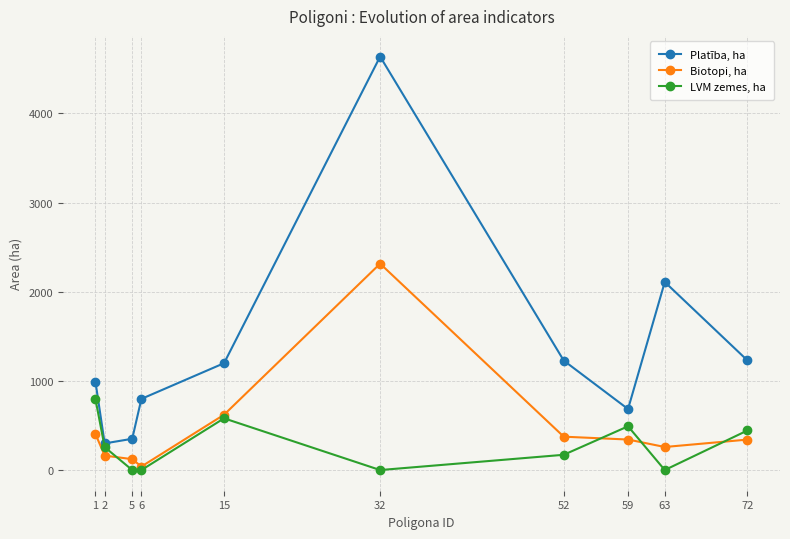

At which label is Biotopi, ha closest to 1177?

15